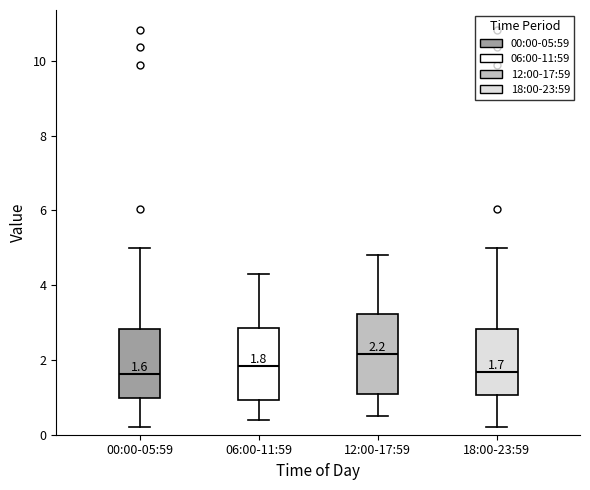

Which box is the tallest, from its lower edge to its upper edge?

12:00-17:59